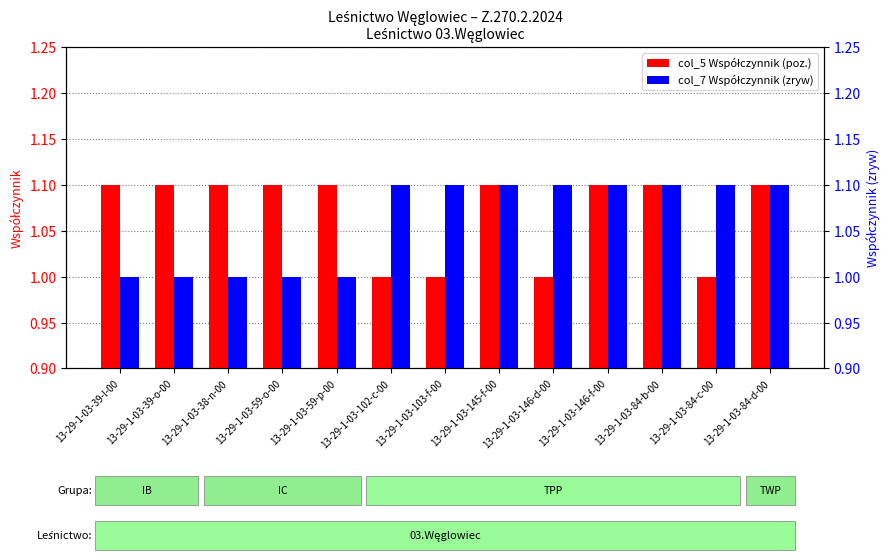

List the series in order of their peak value, highest first.

col_5 (Wspolczynnik 1), col_7 (Wspolczynnik 2)